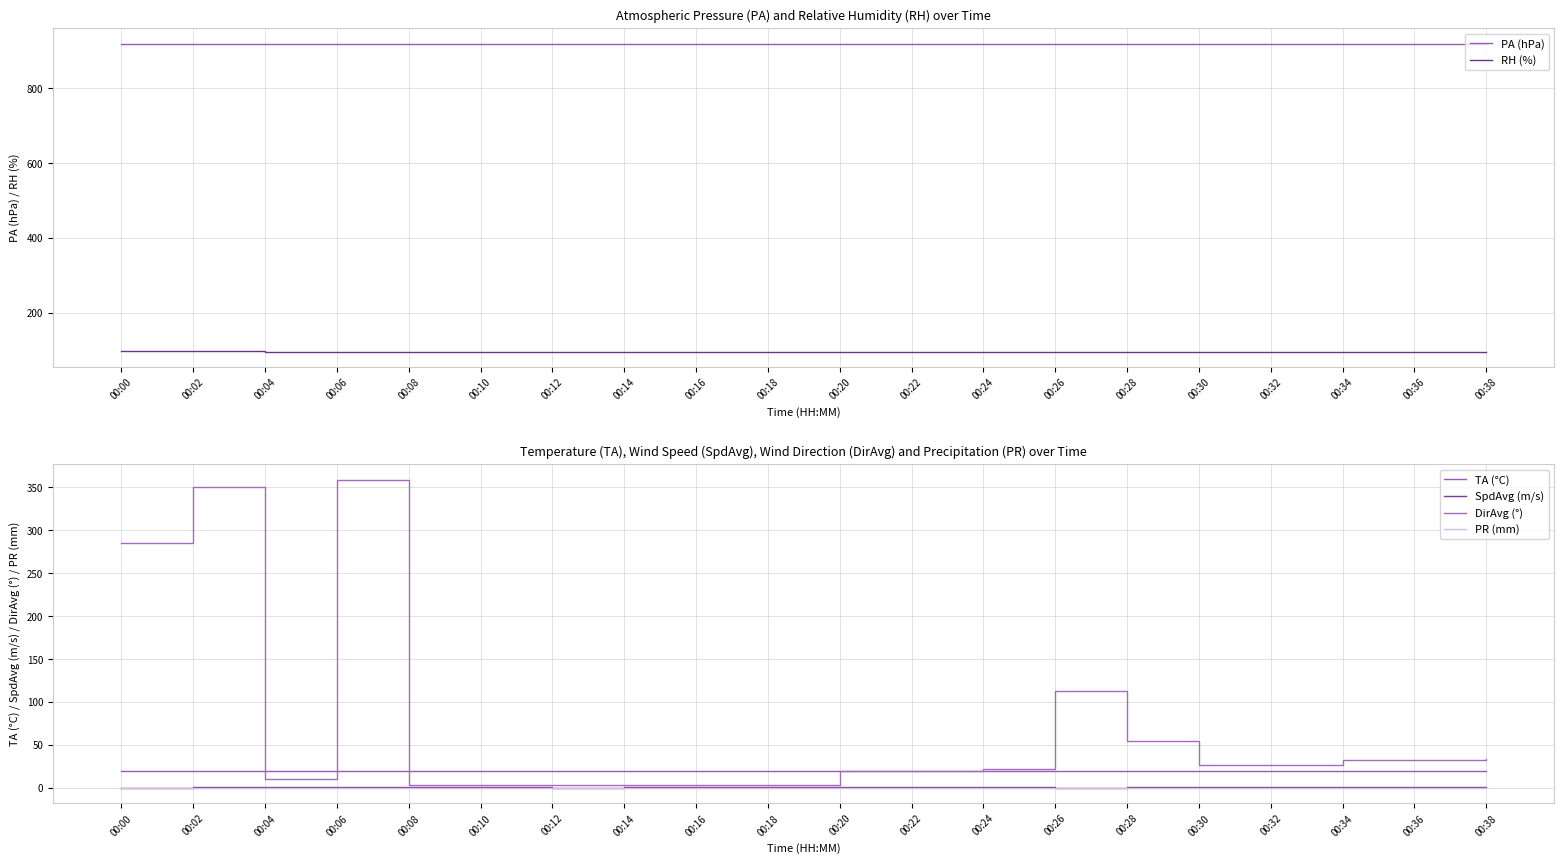

Which series has the widest spread of values?

DirAvg (°)